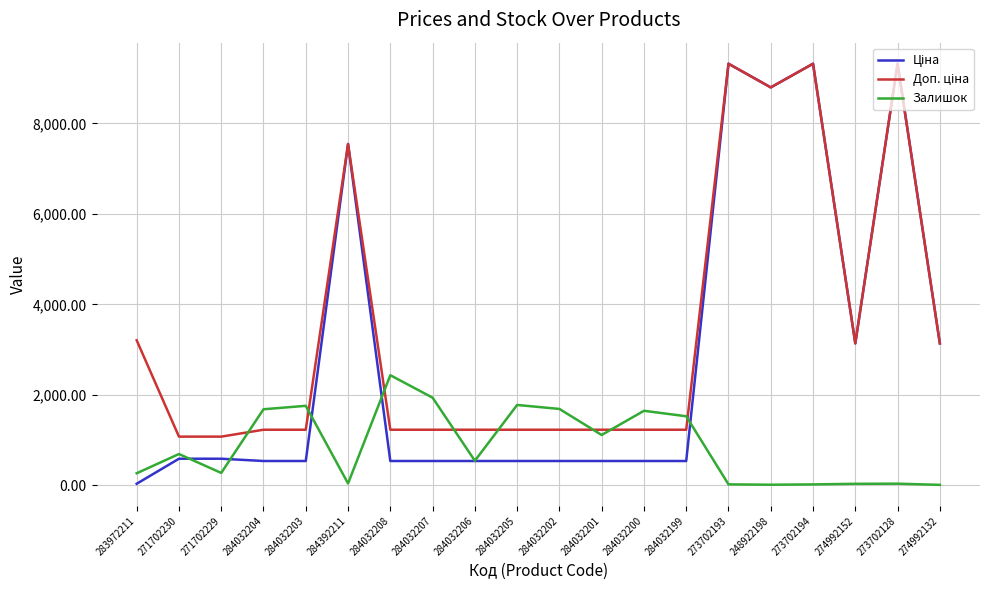

Between 284032203 and 284032206, which series saw the biggest shift?

Залишок